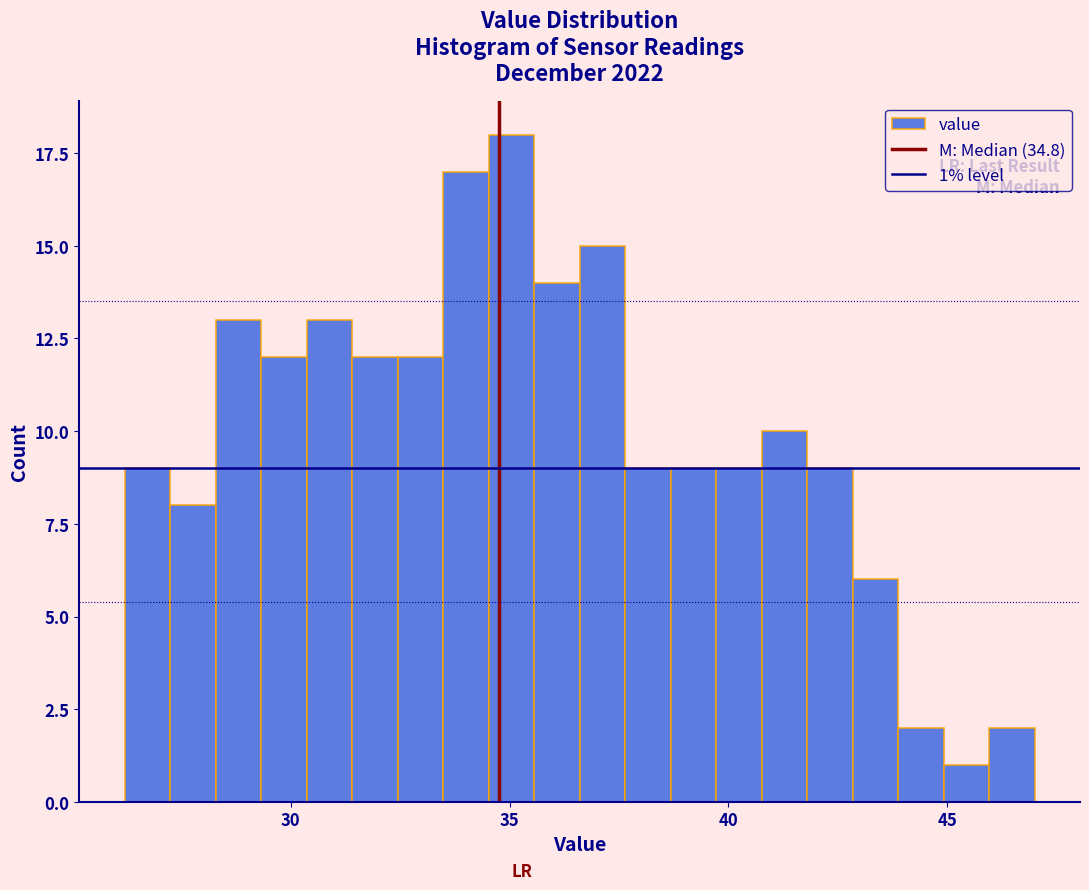

Read against the x-axis, roughly where is the centre of the tallest bar?

35.0